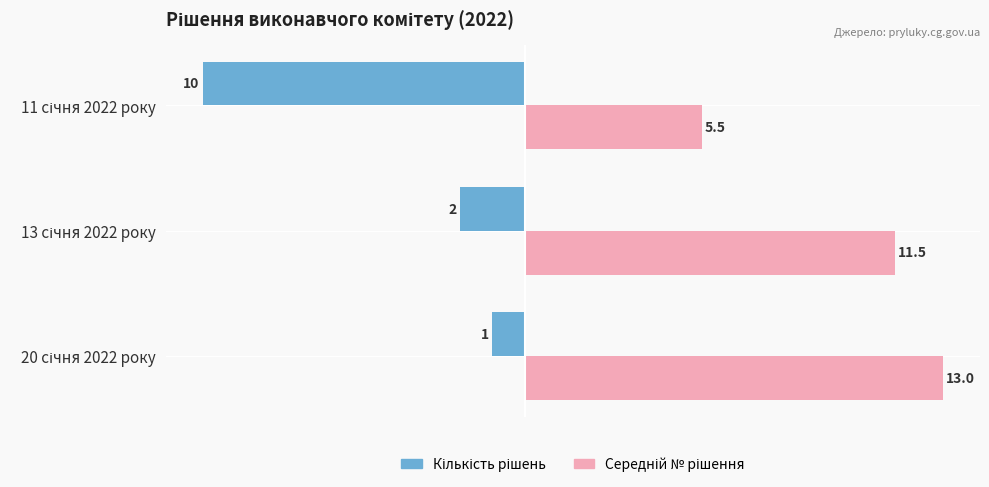

What is the greatest value displayed?

13.0